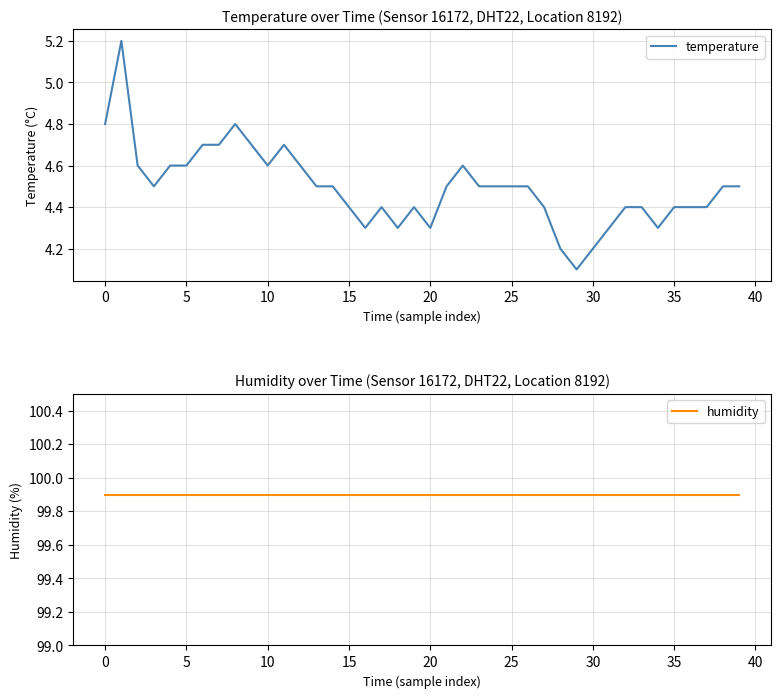

What is the label of the 24th point from the right?

16